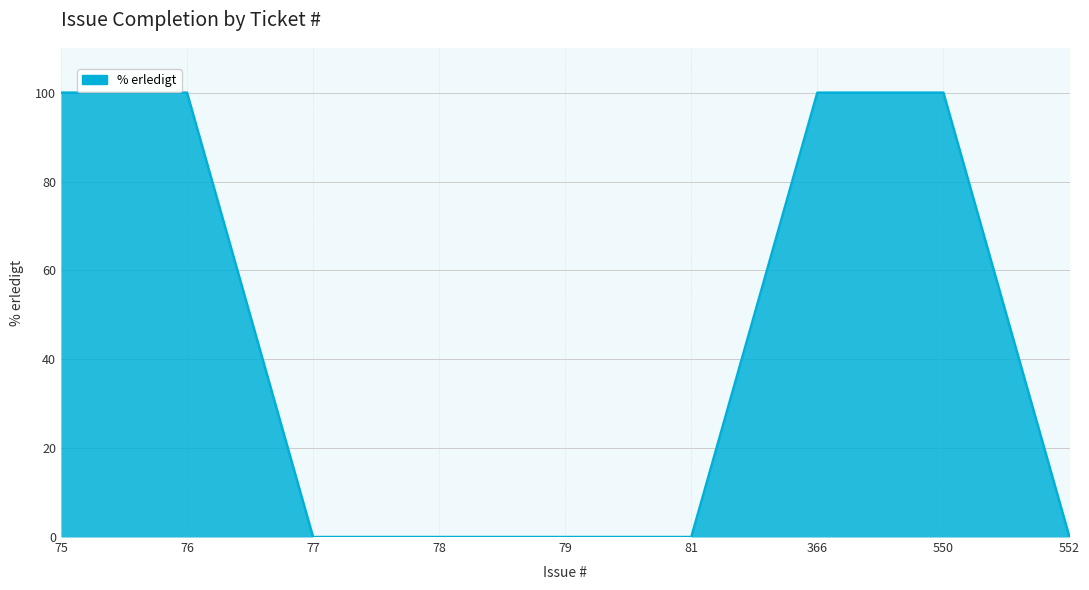

How many lines are shown in the chart?

1